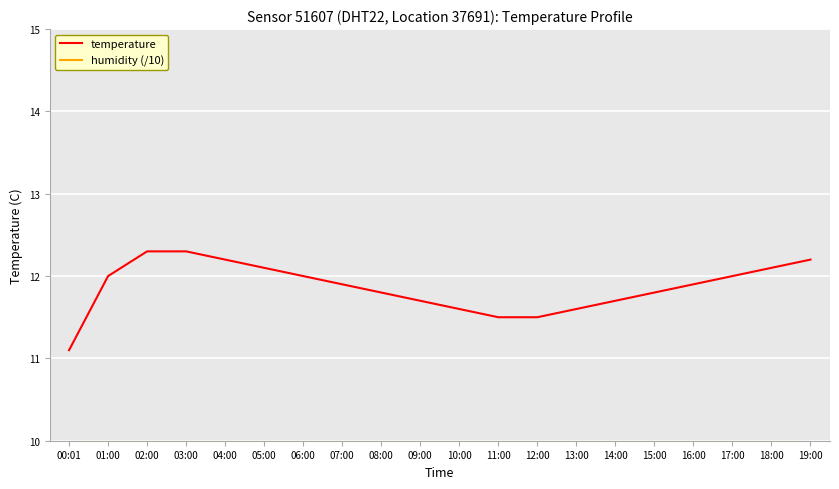

The value of temperature at 09:00 is 2.6. True or false?

False